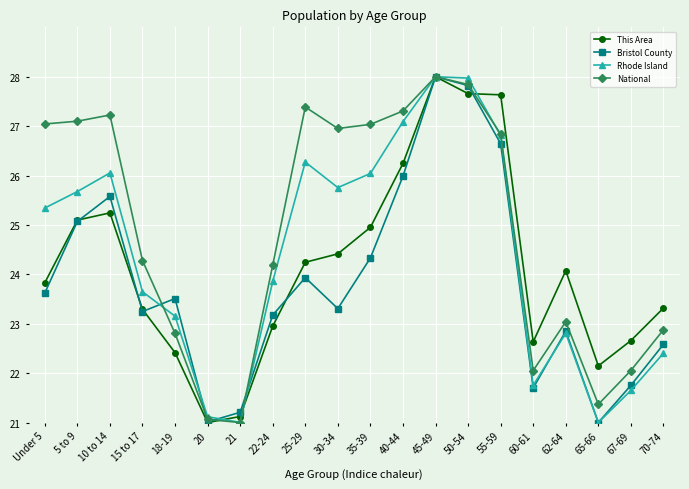

What position from the right is 62-64?

4